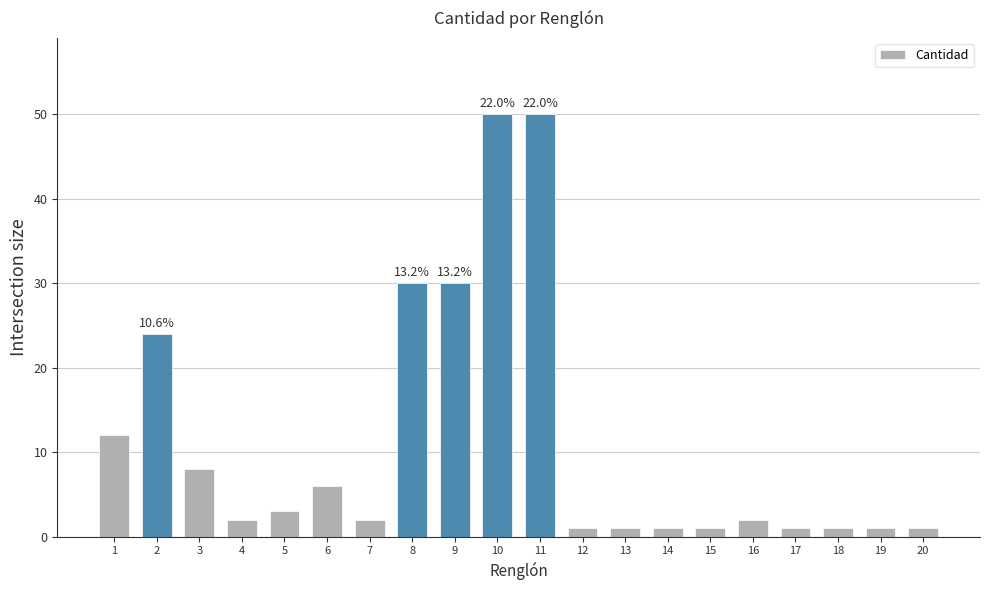

The chart shows a value of 1 at 19. True or false?

True